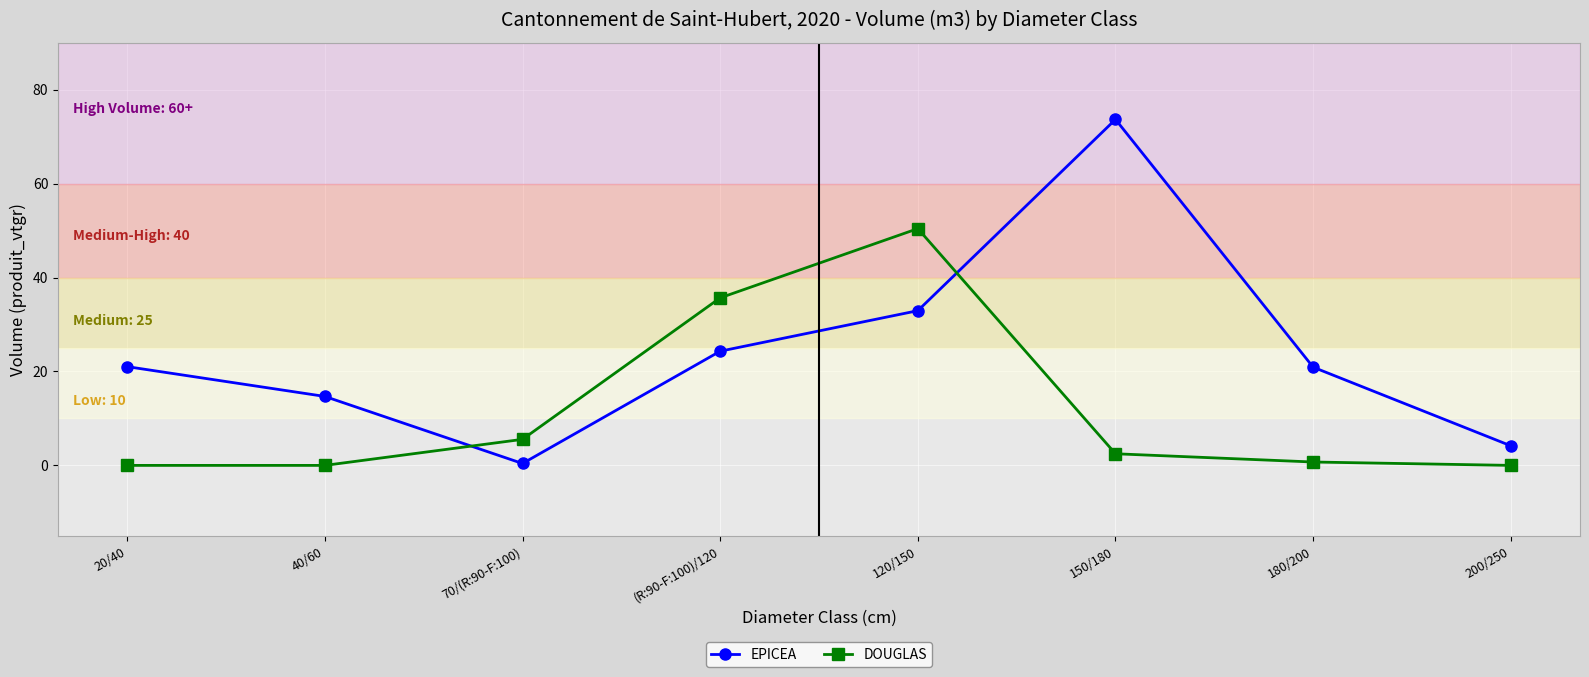

Is the value of DOUGLAS at 200/250 greater than the value of EPICEA at 20/40?

No